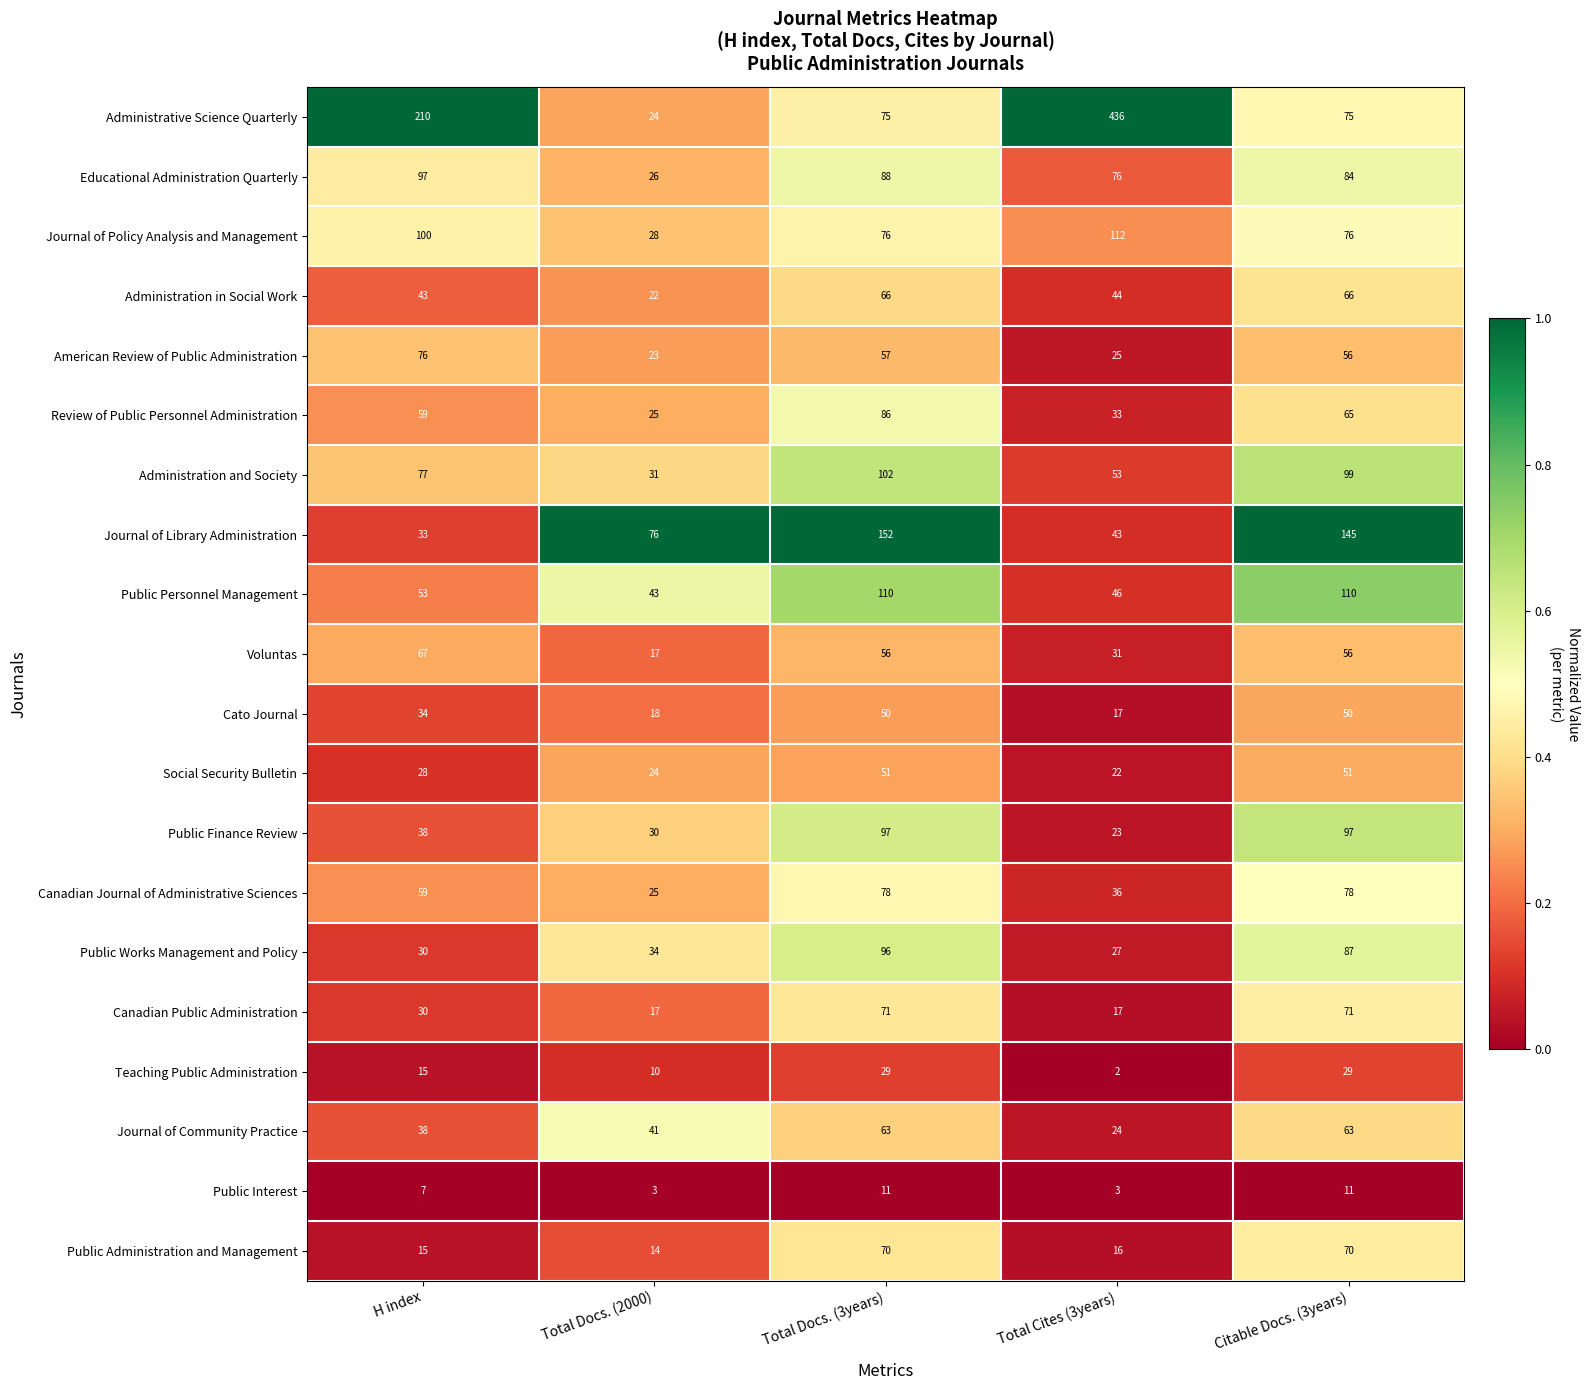

At which category is the sum across all series the highest?

Total Docs. (3years)